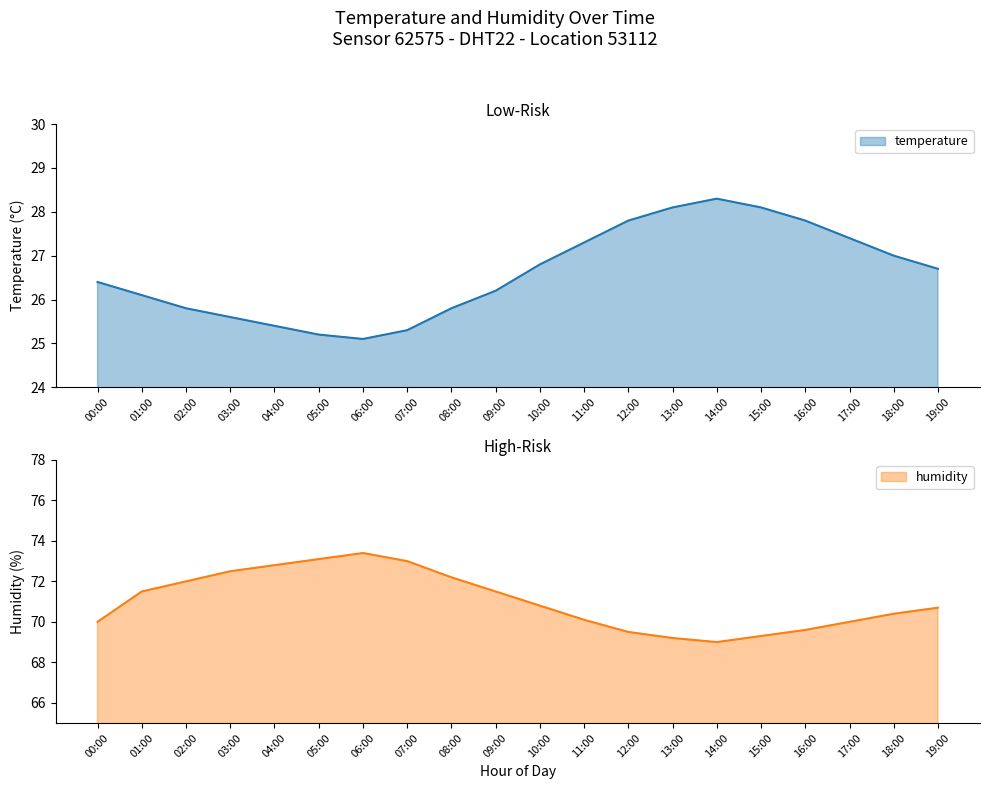

How many distinct data groups are displayed?

2